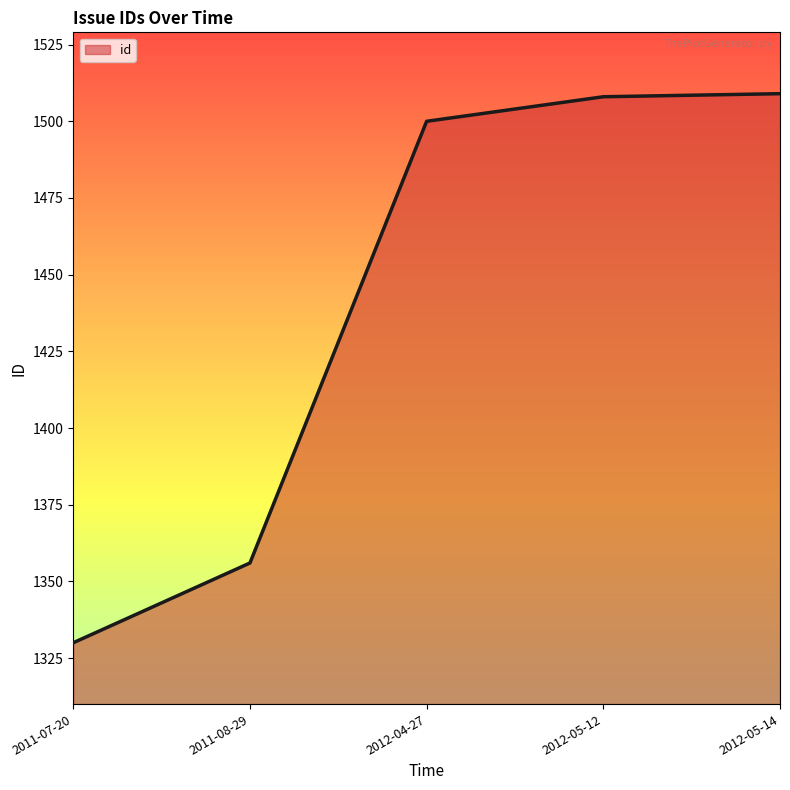

What is the average value?

1441